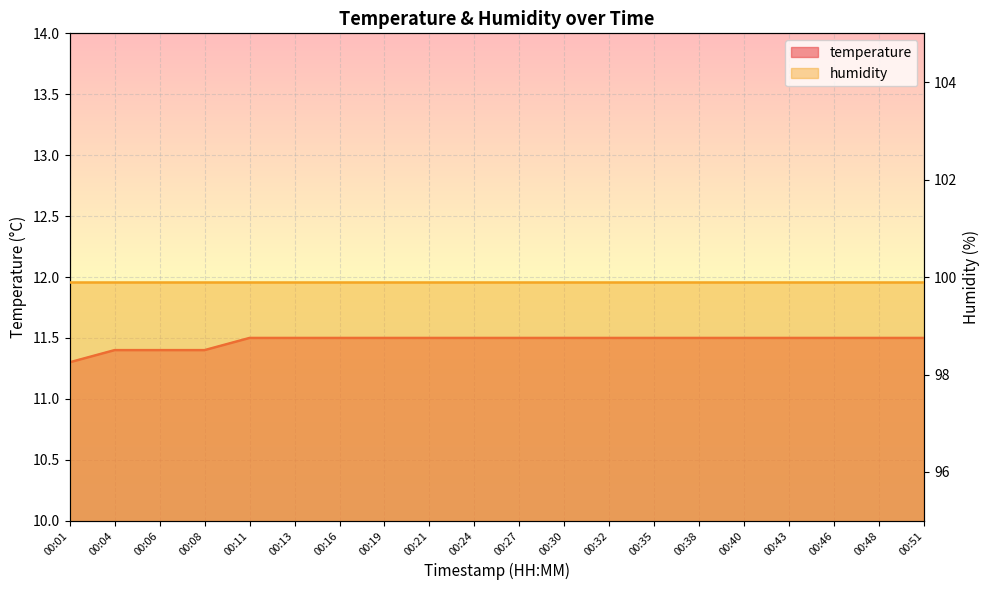

True or false: the data has more than 2 interior local peaks.

False